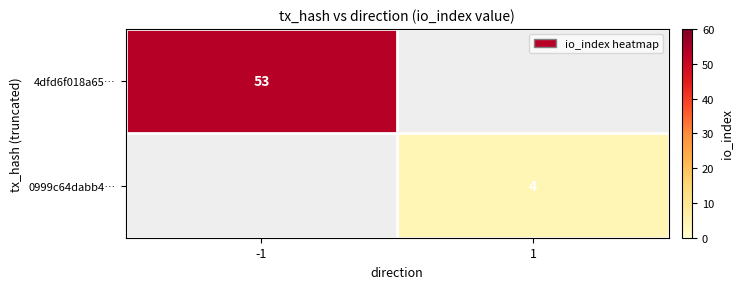

Is it true that 0999c64dabb4… equals 4 at 1?

True